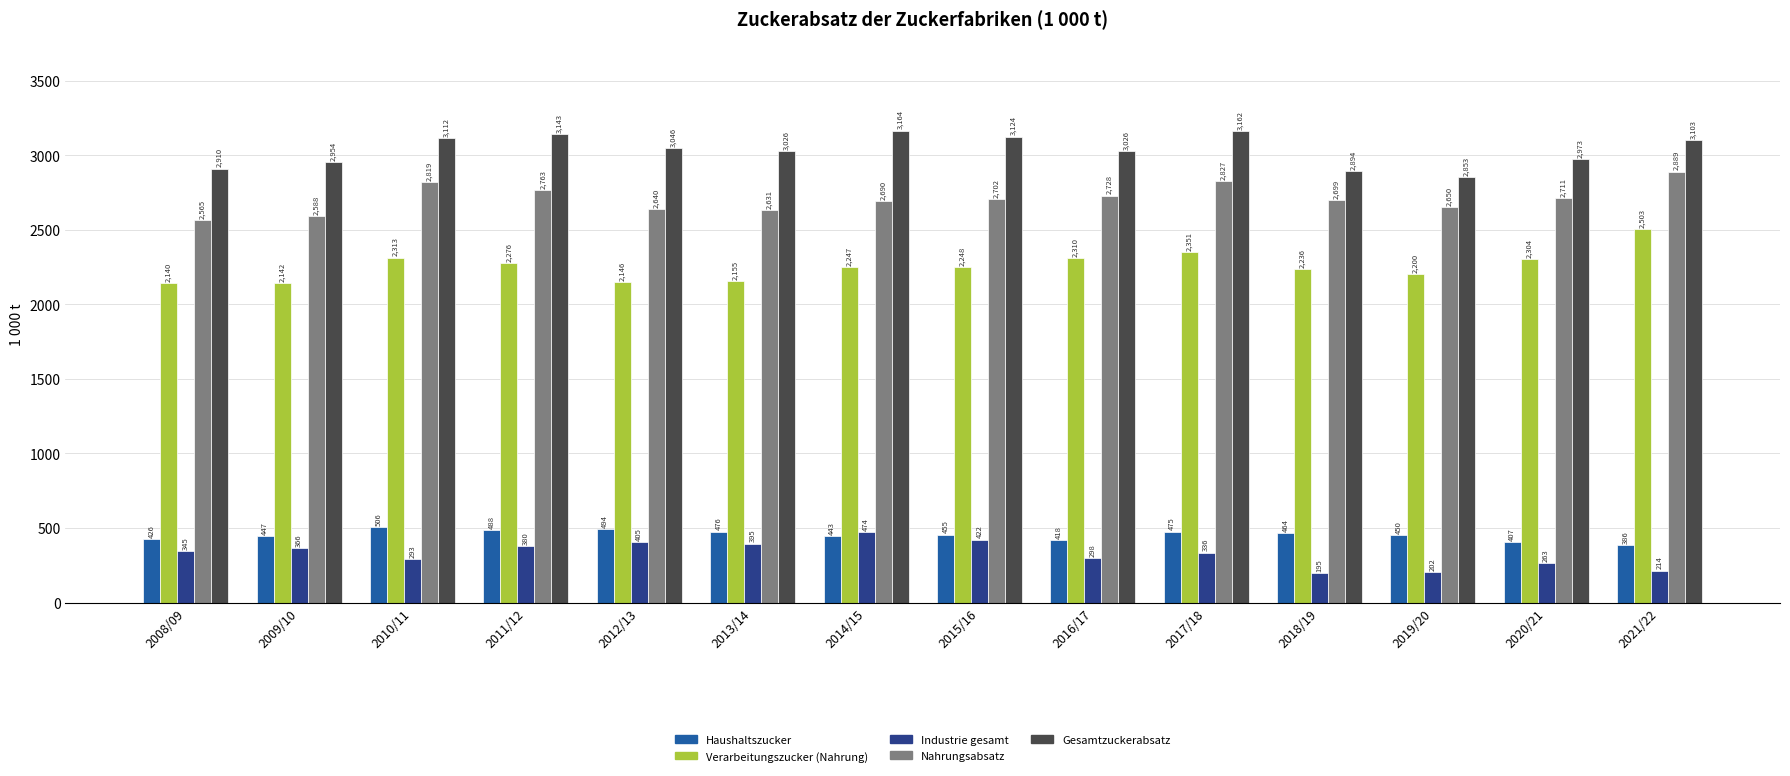

What is the maximum value shown in the chart?

3164.2